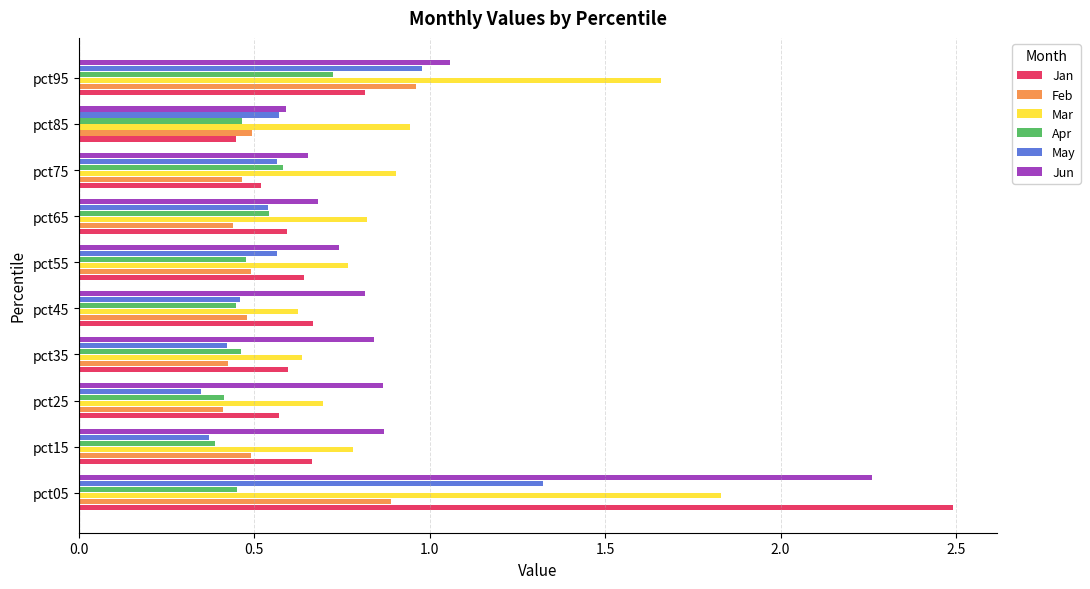

Which series has the widest spread of values?

Jan